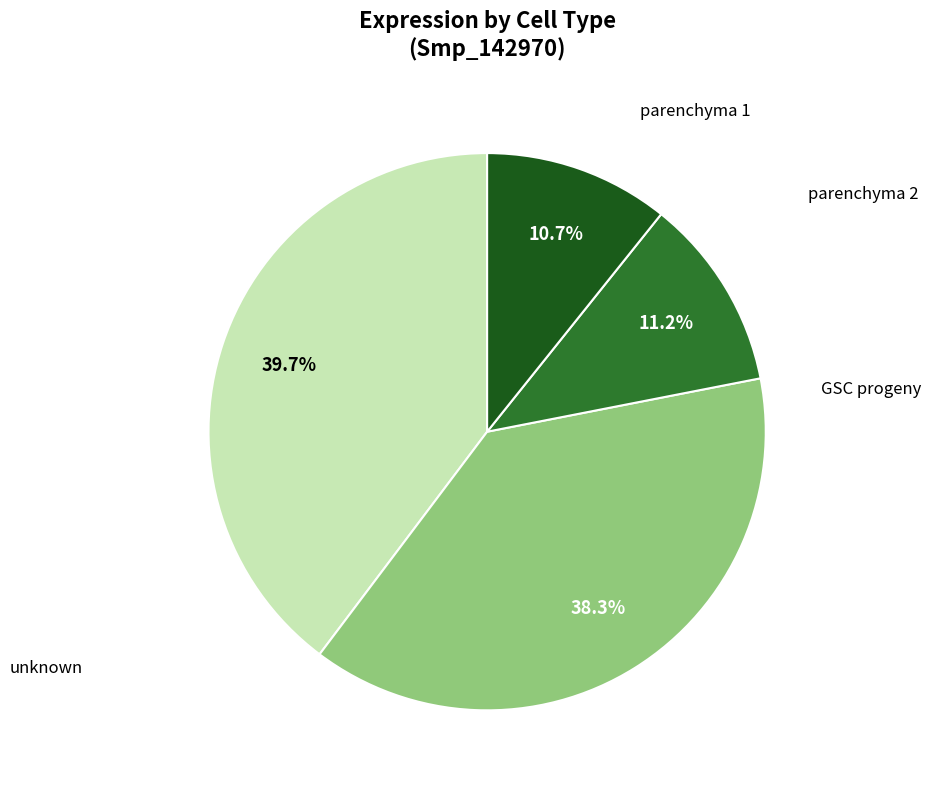

Combined, do parenchyma 1 and parenchyma 2 account for over 50%?

Yes